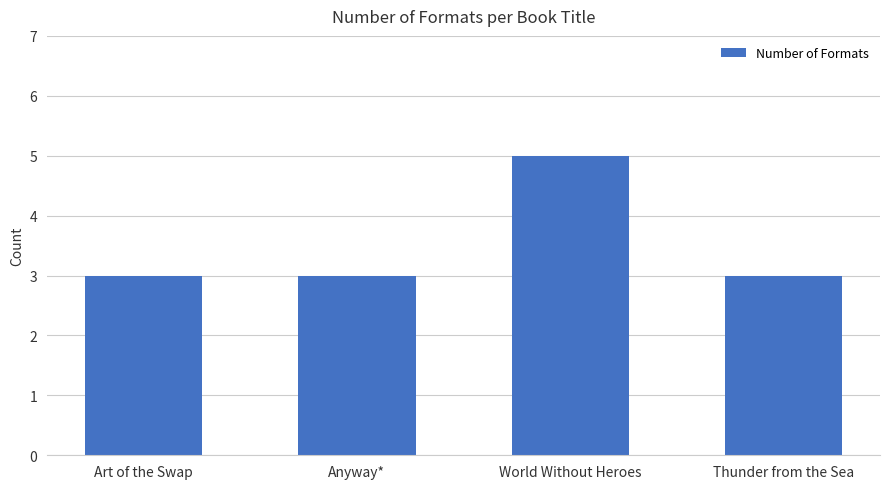

What is the maximum value shown in the chart?

5